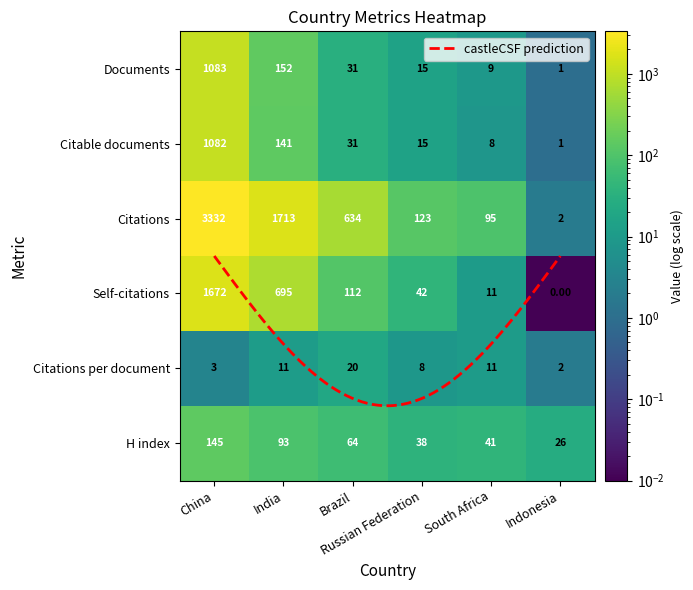

Rank the series at H index from highest to lowest value.

China, India, Brazil, South Africa, Russian Federation, Indonesia